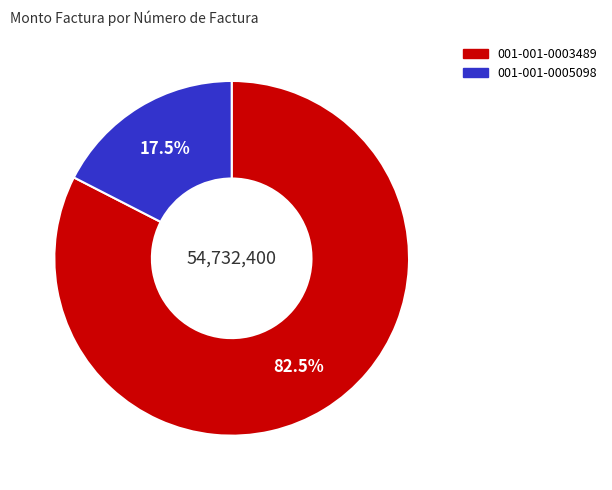

What is the majority slice?

001-001-0003489